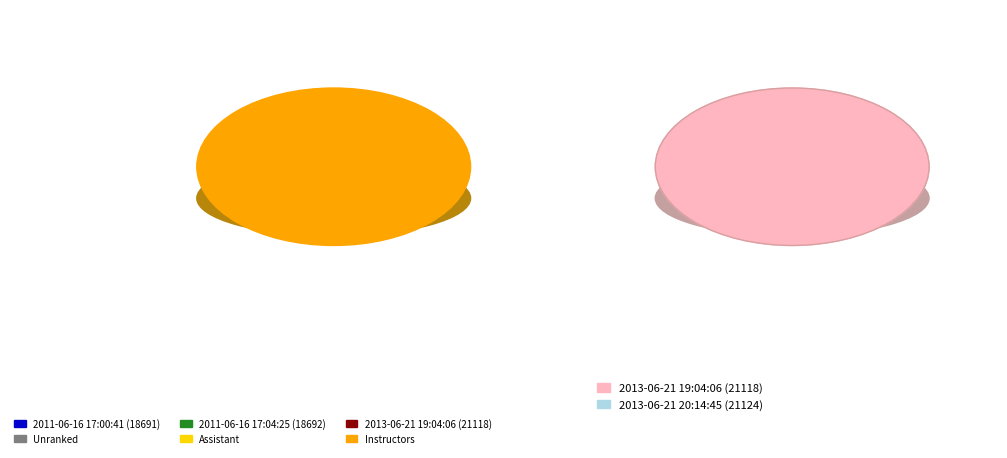

Which has a higher value, 2011-06-16 17:00:41 or 2013-06-21 19:04:06?

2013-06-21 19:04:06